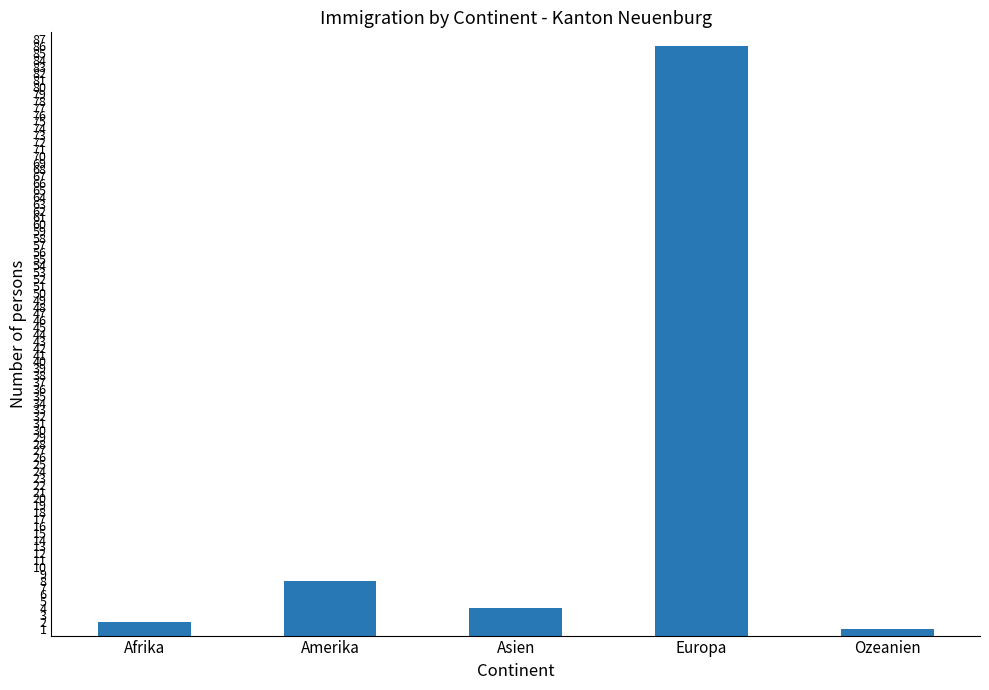

At which label does the data first exceed 4?

Amerika